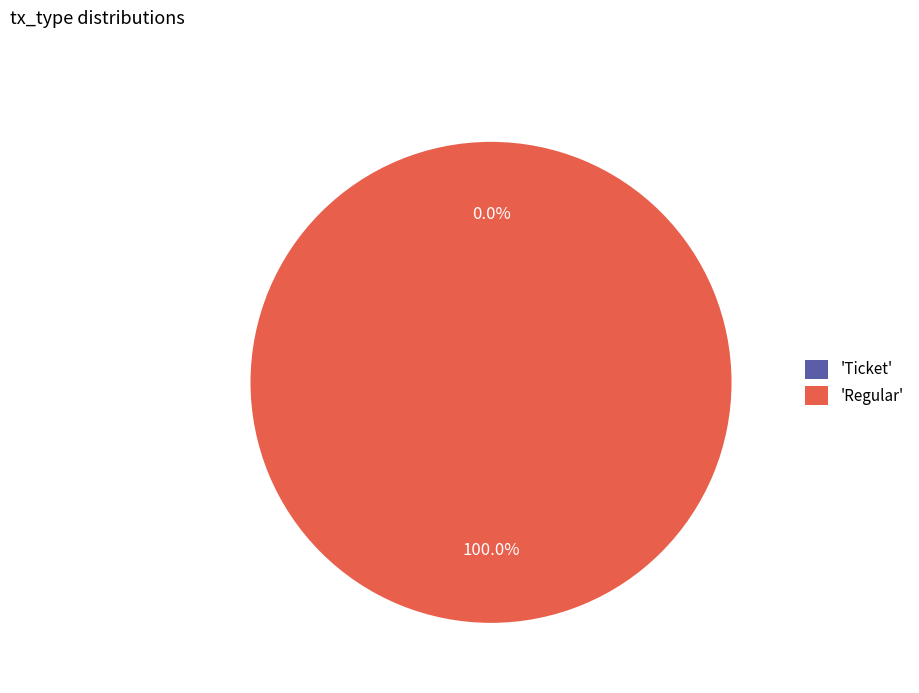

To the nearest percent, what is the difference between the largest and smallest slice percentages?

100%